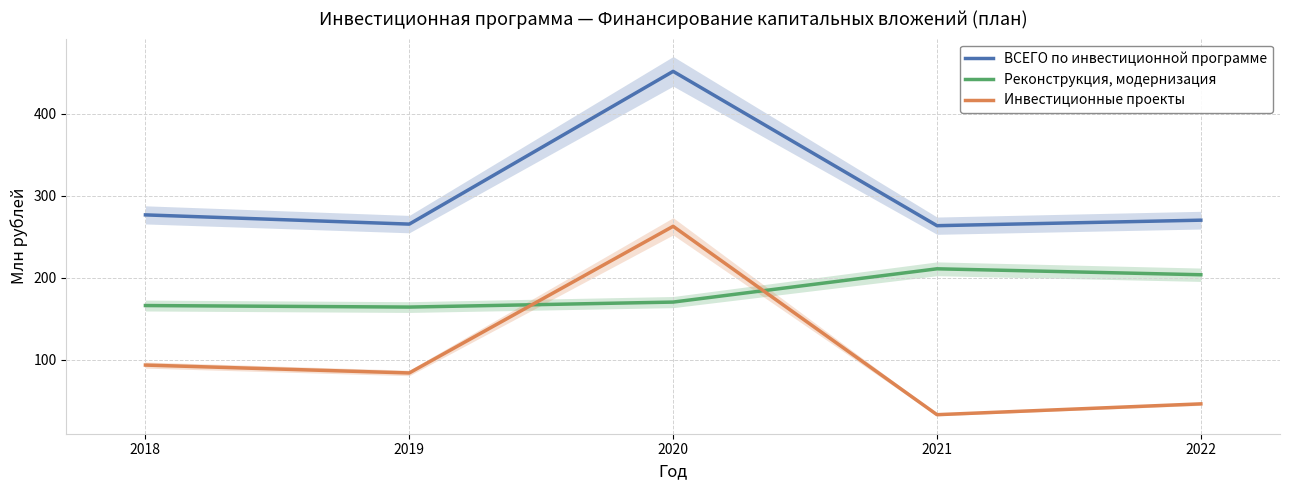

Is the value of Инвестиционные проекты at 2021 greater than the value of ВСЕГО по инвестиционной программе at 2018?

No